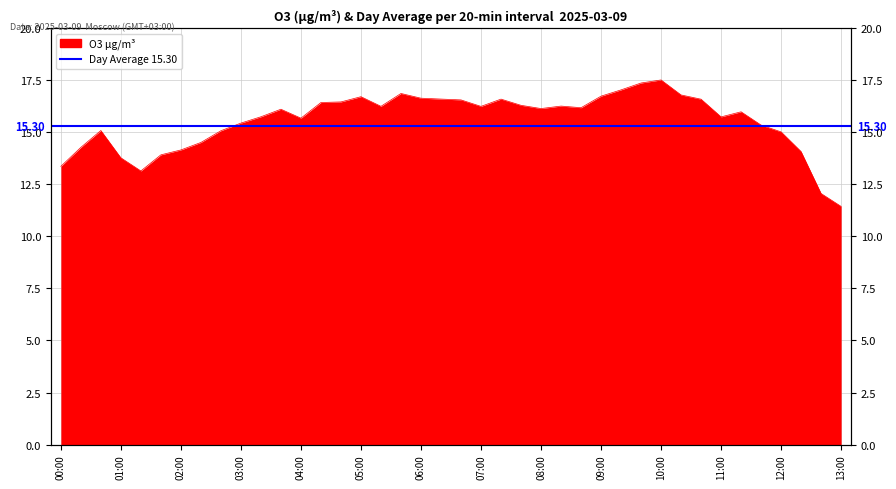

List the labels in order of value, smallest first.

13:00, 12:40, 01:20, 00:00, 01:00, 01:40, 12:20, 02:00, 00:20, 02:20, 12:00, 02:40, 00:40, 11:40, 03:00, 04:00, 11:00, 03:20, 11:20, 03:40, 08:00, 08:40, 07:00, 05:20, 08:20, 07:40, 04:20, 04:40, 06:40, 10:40, 07:20, 06:20, 06:00, 05:00, 09:00, 10:20, 05:40, 09:20, 09:40, 10:00